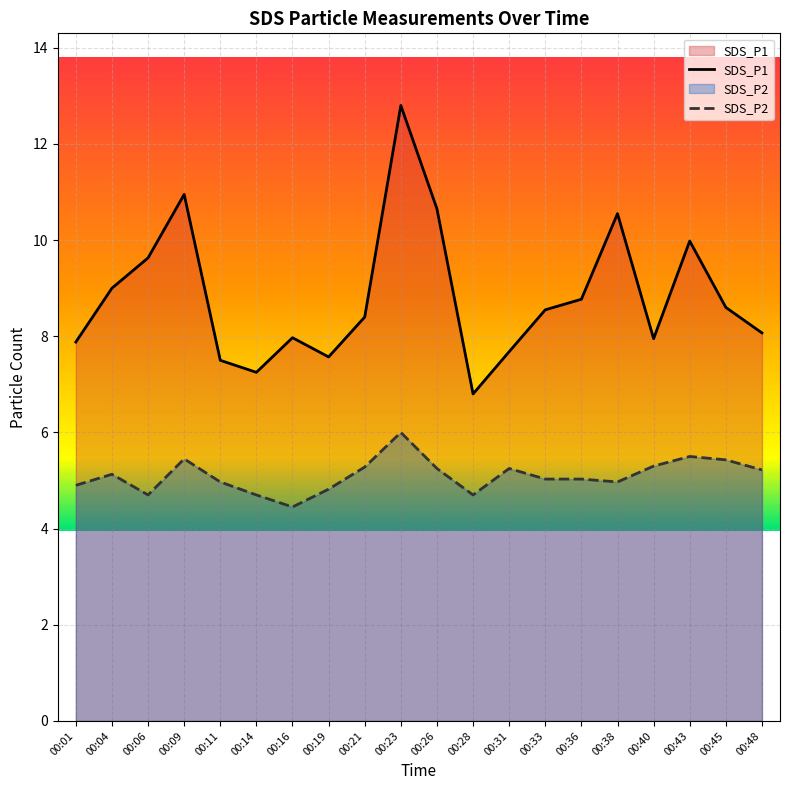

Reading left to right, list all the values displayed in this chart.

SDS_P1: 7.9	9.0	9.6	10.9	7.5	7.2	8.0	7.6	8.4	12.8	10.7	6.8	7.7	8.6	8.8	10.6	8.0	10.0	8.6	8.1
SDS_P2: 4.9	5.1	4.7	5.5	5.0	4.7	4.5	4.8	5.3	6.0	5.2	4.7	5.2	5.0	5.0	5.0	5.3	5.5	5.4	5.2